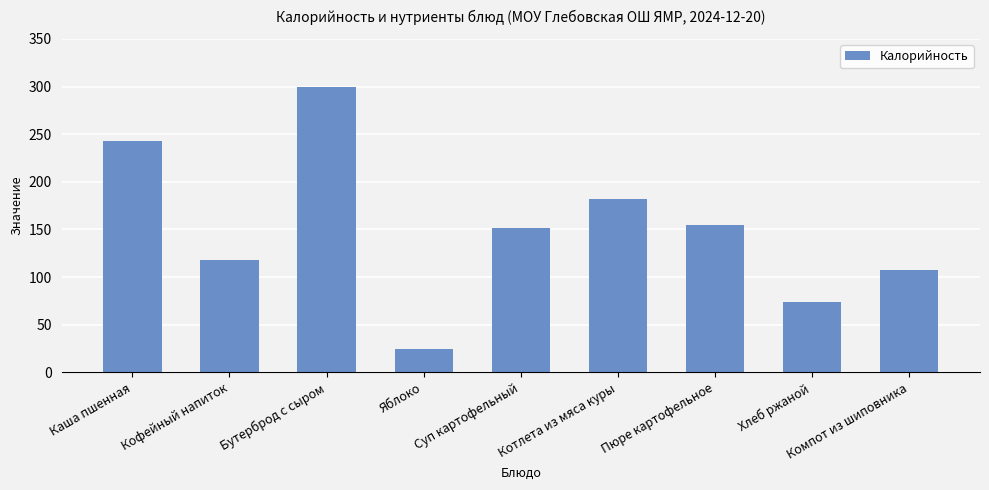

Does the chart contain stacked bars?

No